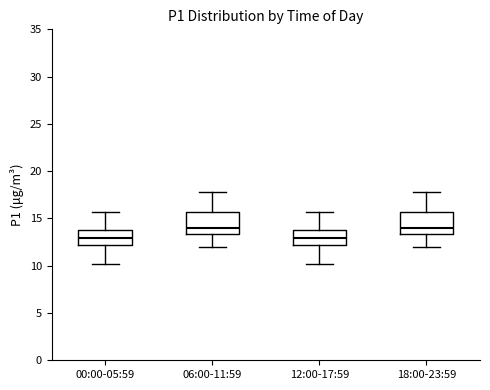

Where does the lower whisker of the box for 18:00-23:59 end on the y-axis? The values are not printed on the chart, so give them approximately, as read against the axis.

12.0